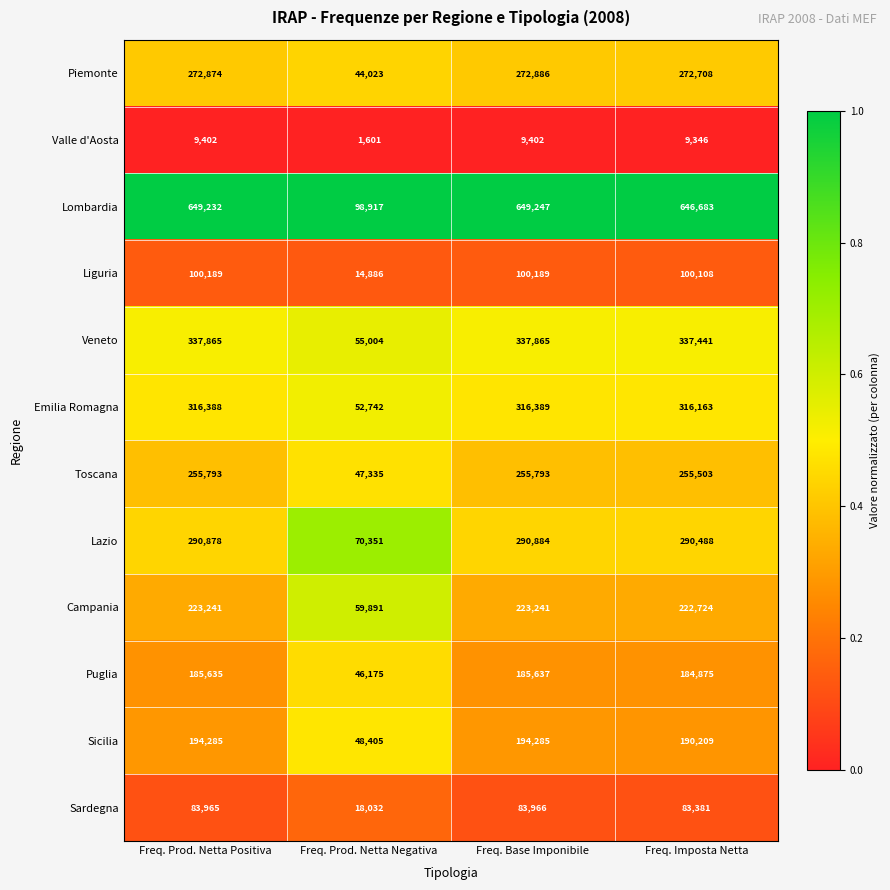

What is the total value across all series at Freq. Prod. Netta Negativa?

557362